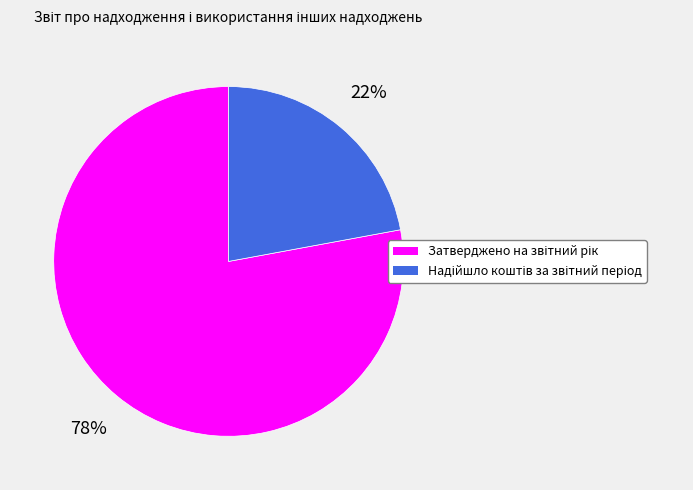

To the nearest percent, what is the average slice percentage?

50%